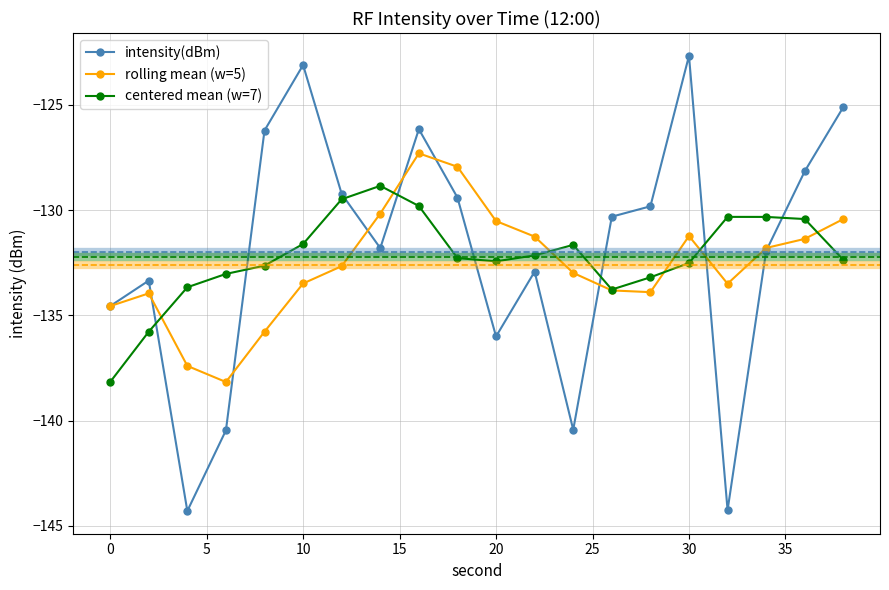

Which series has the largest range (max minus min)?

intensity(dBm)